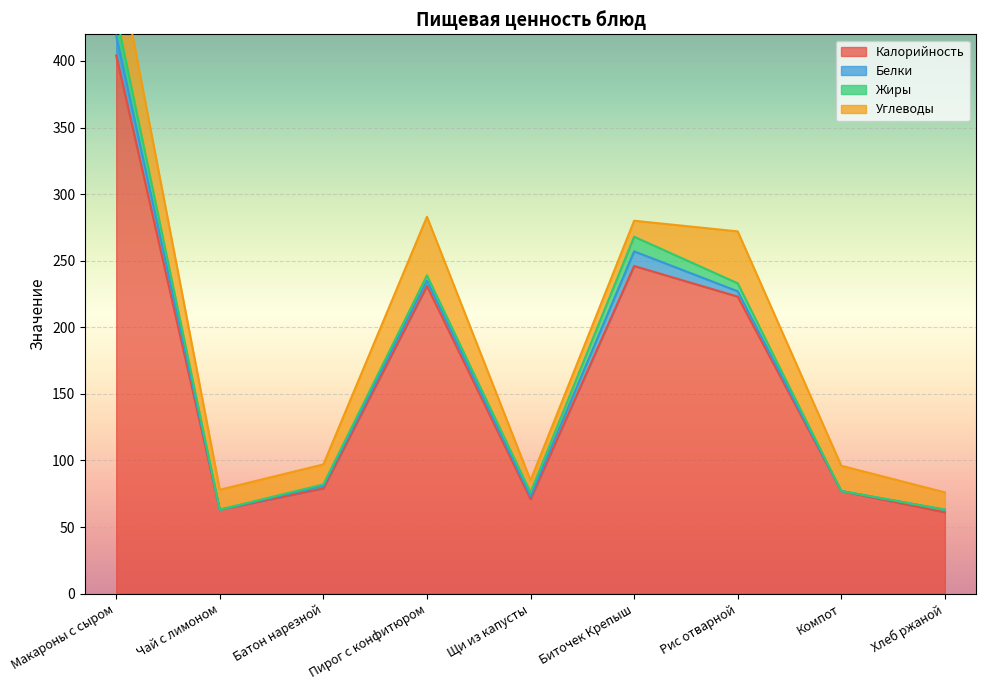

In Углеводы, how many points are higher than both neighbors (excluding endpoints)?

2